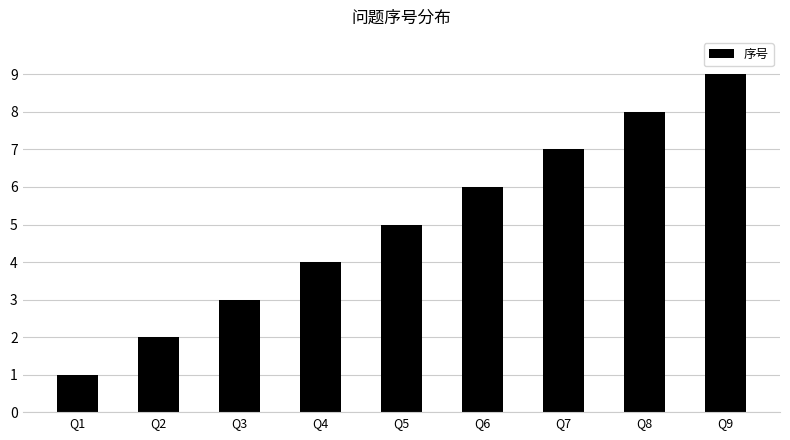

True or false: the data shows 6 at Q6.

True